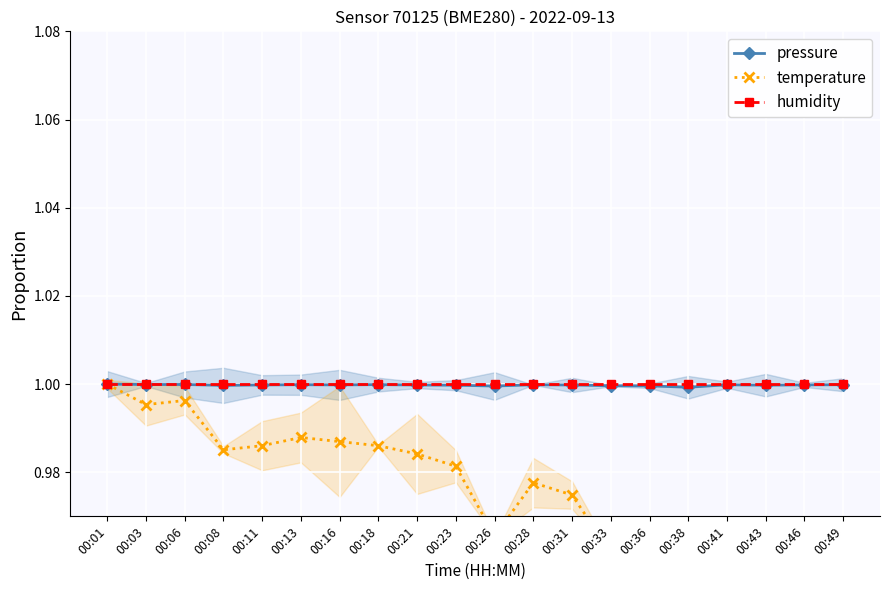

What is the maximum value shown in the chart?

1.0